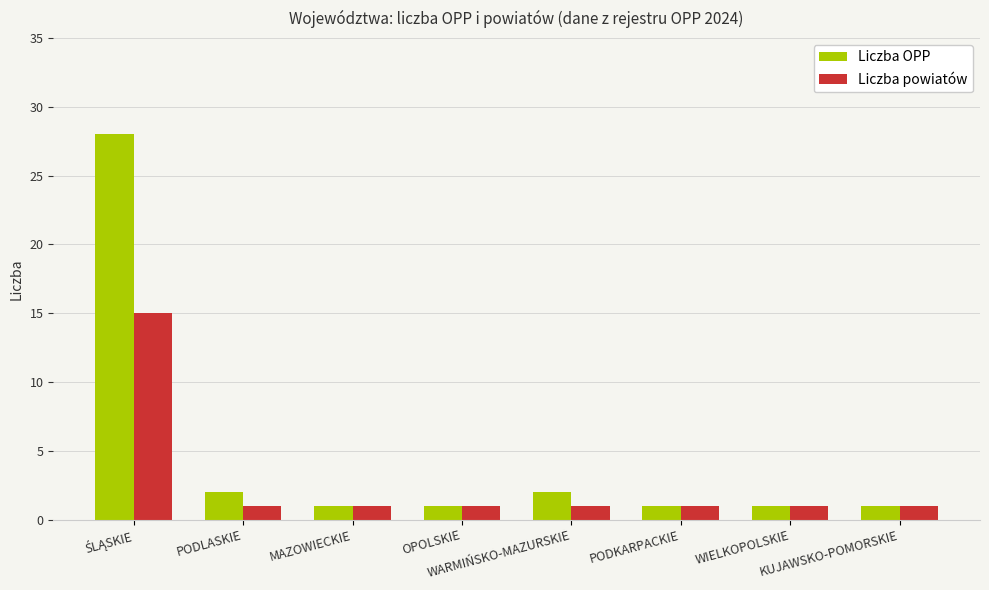

How many distinct data groups are displayed?

2